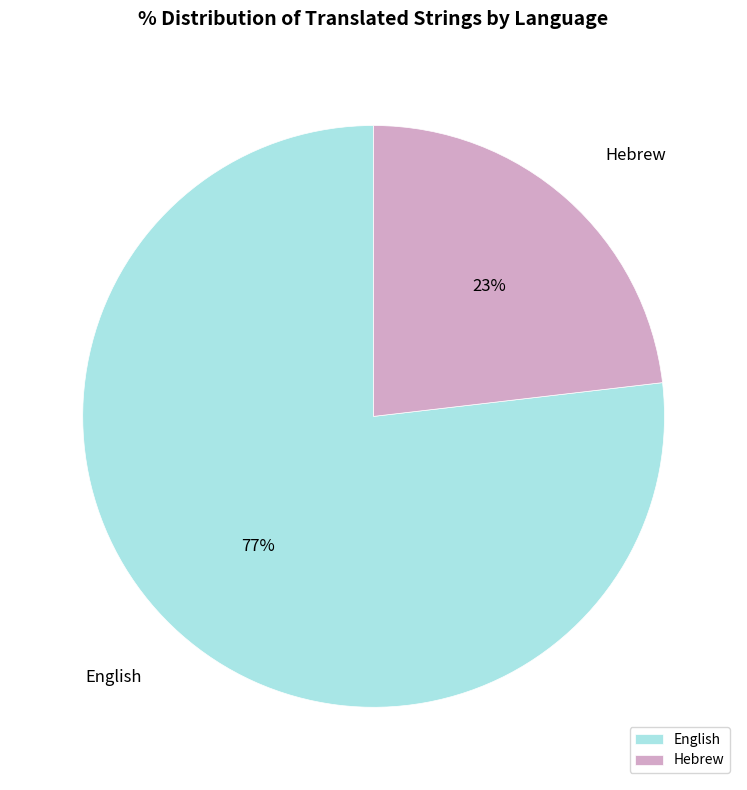

To the nearest percent, what is the combined percentage of English and Hebrew?

100%